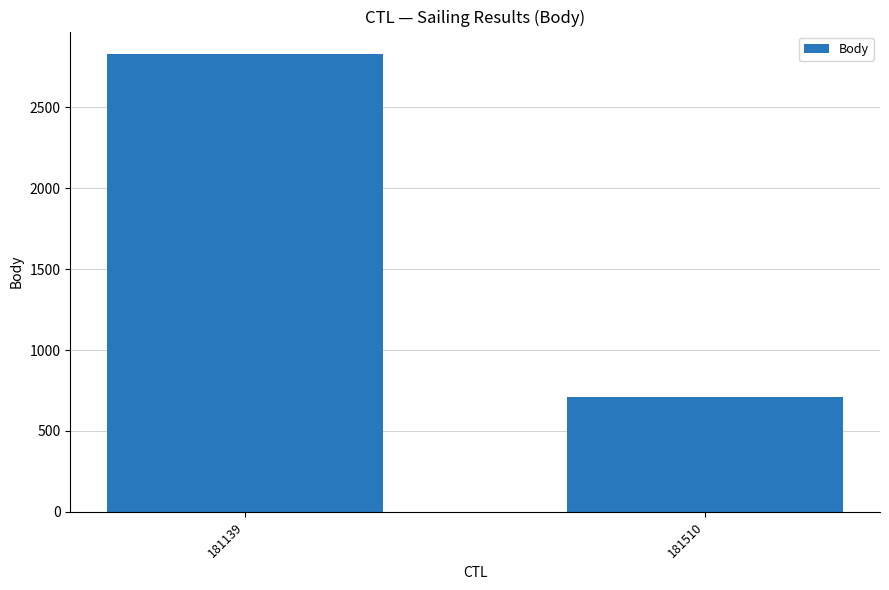

Approximately how many times larger is the value at 181139 compared to 181510?

4.0